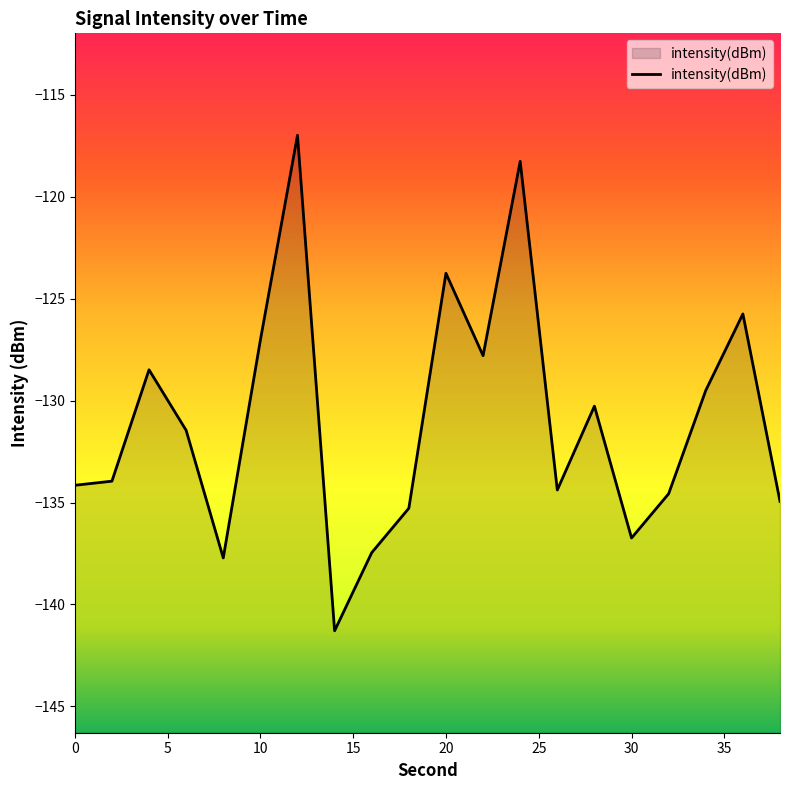

What is the change in value from 12 to 34?

-12.5